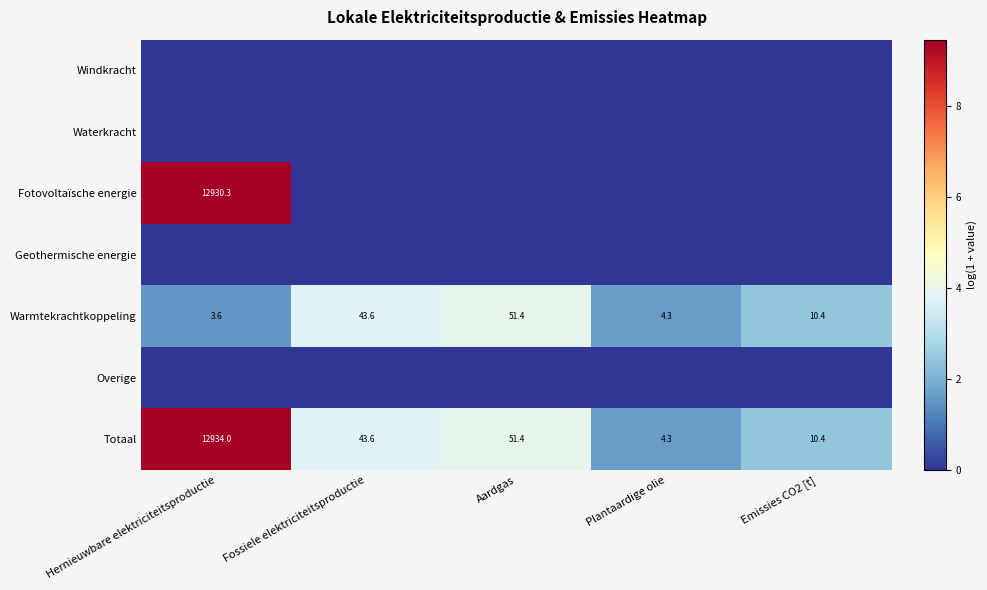

Between Hernieuwbare elektriciteitsproductie and Plantaardige olie, which is larger?

Hernieuwbare elektriciteitsproductie